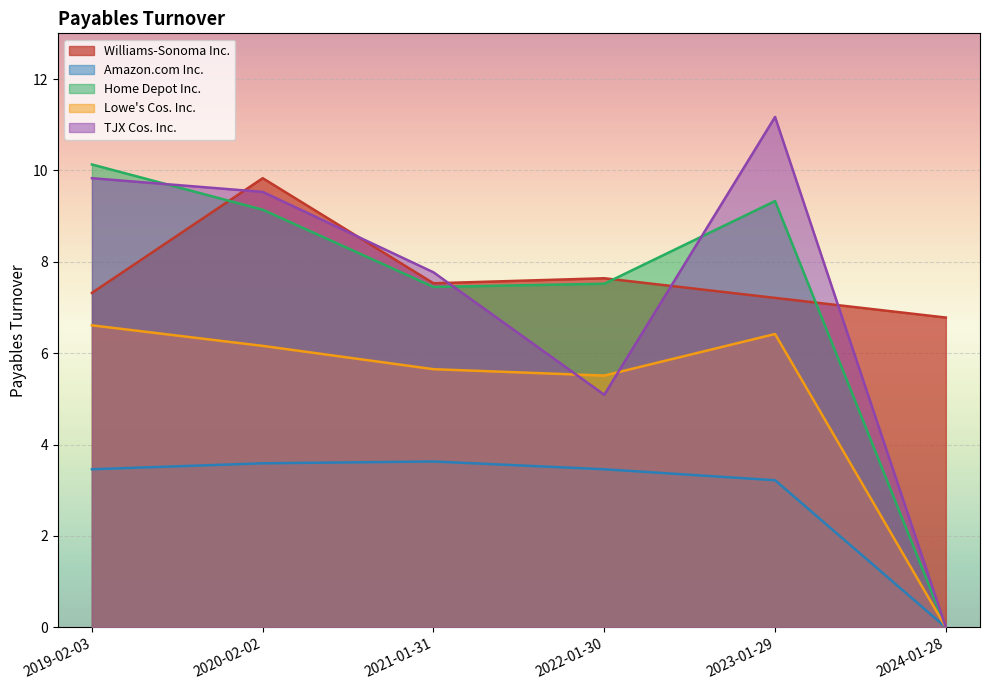

What is the label of the 6th point from the left?

2024-01-28